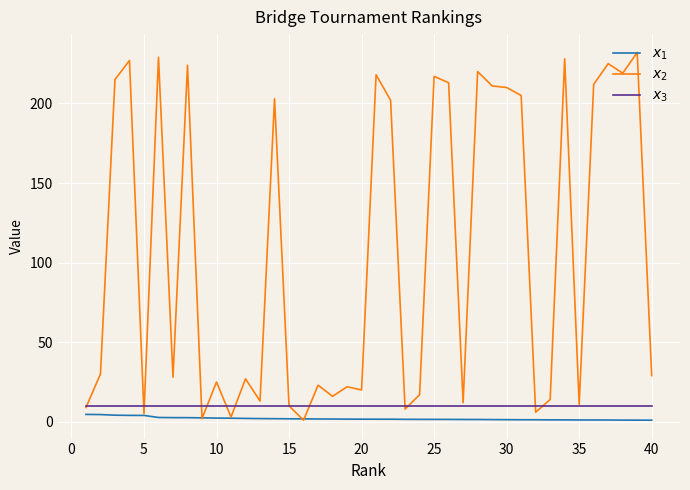

What is the greatest value displayed?

232.0